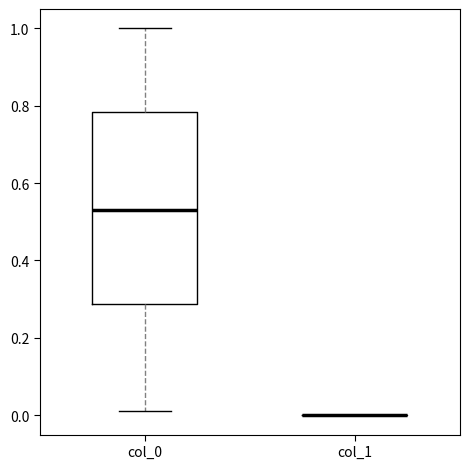

Reading left to right, transcribe this box plot: for each box, give where its median line is, the range the box spans, and where its two whiskers end, as read against the y-axis. The values are not printed on the chart, so give them approximately, as read against the axis.

col_0: median 0.54, box 0.28 to 0.78, whiskers 0.02 to 1.00
col_1: box collapsed to a line at 0.00, whiskers 0.00 to 0.00